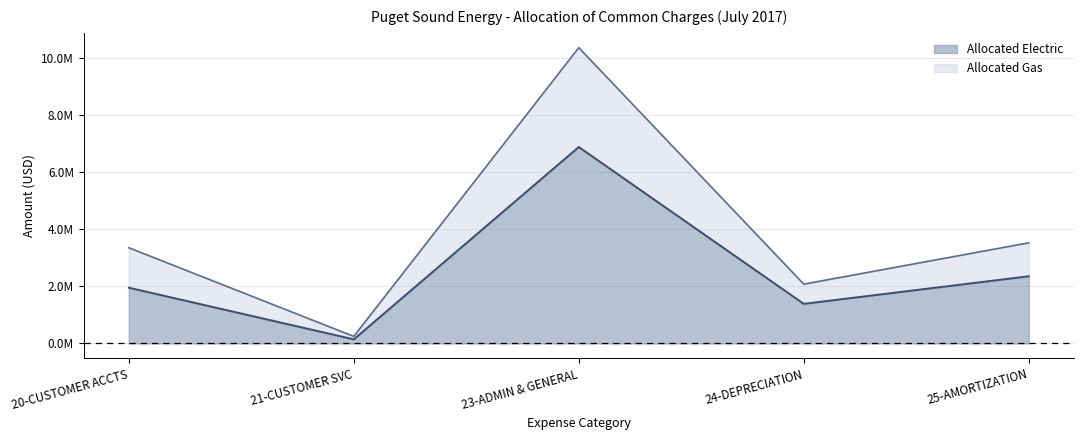

Reading left to right, transcribe all the data shown in this chart.

Allocated Electric: 20-CUSTOMER ACCTS=1952660.6	21-CUSTOMER SVC=143417.7	23-ADMIN & GENERAL=6880647.0	24-DEPRECIATION=1386955.1	25-AMORTIZATION=2353486.8
Allocated Gas: 20-CUSTOMER ACCTS=3352736.3	21-CUSTOMER SVC=246846.4	23-ADMIN & GENERAL=10361264.9	24-DEPRECIATION=2077213.0	25-AMORTIZATION=3524766.9